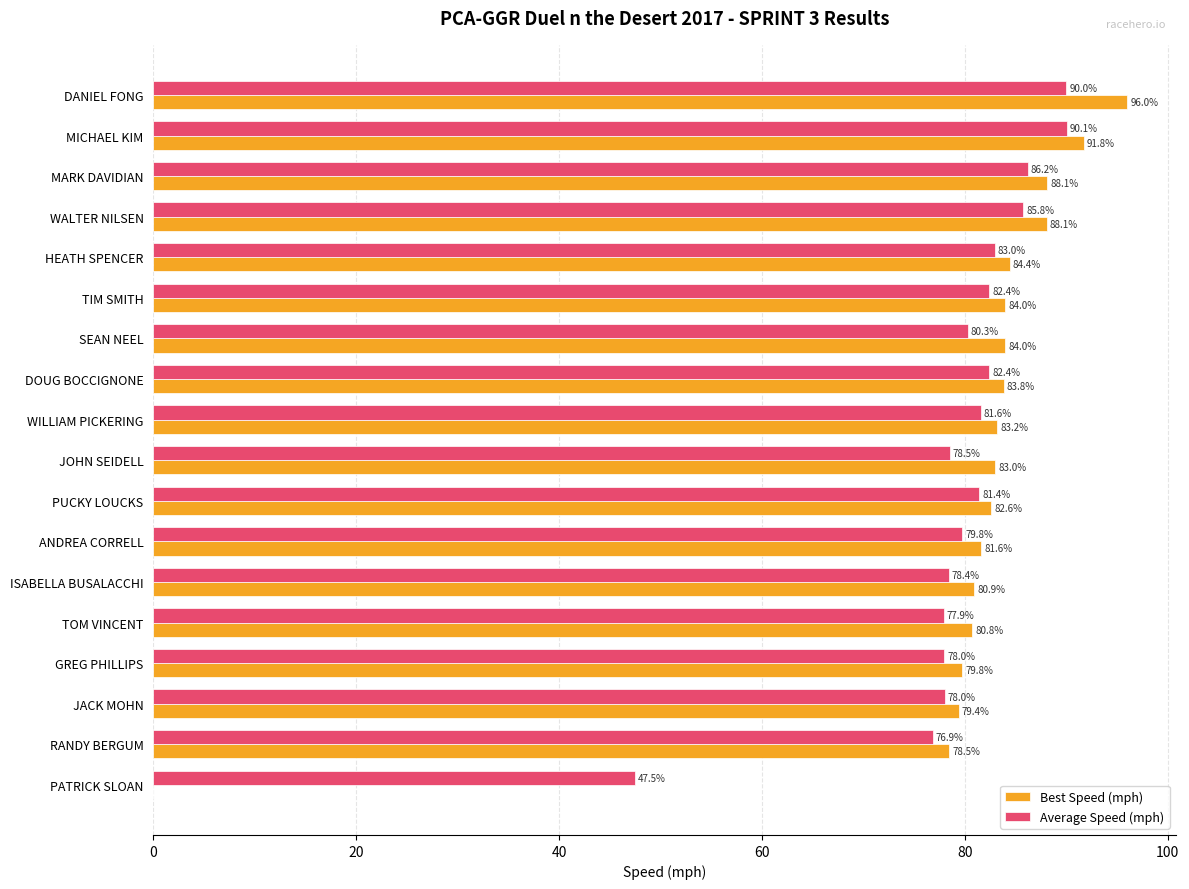

How many series are shown in this chart?

2